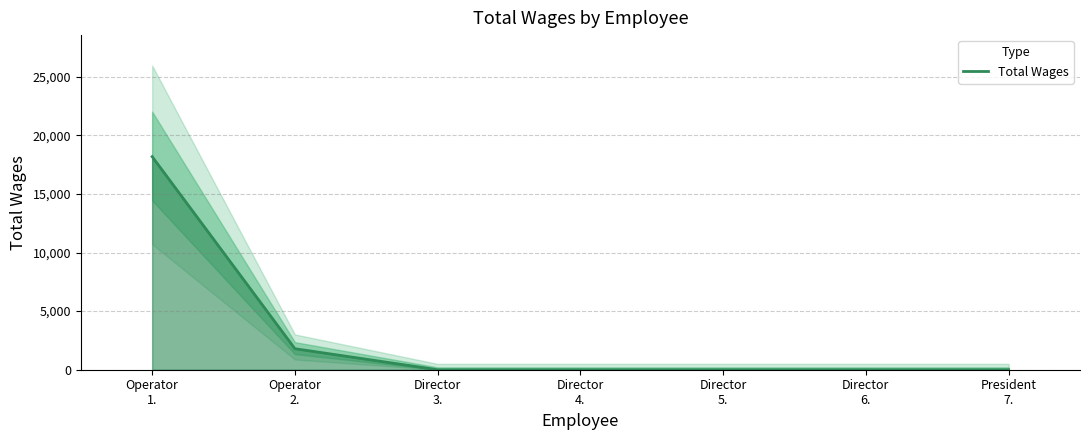

At which category does the chart reach its peak across all series?

Operator
1.